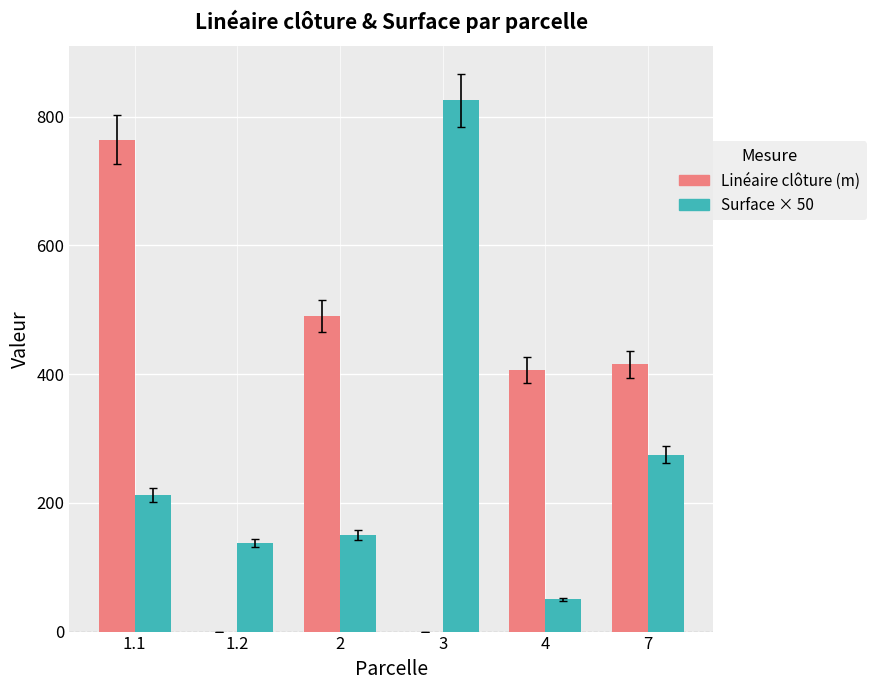

What is the greatest value displayed?

825.0